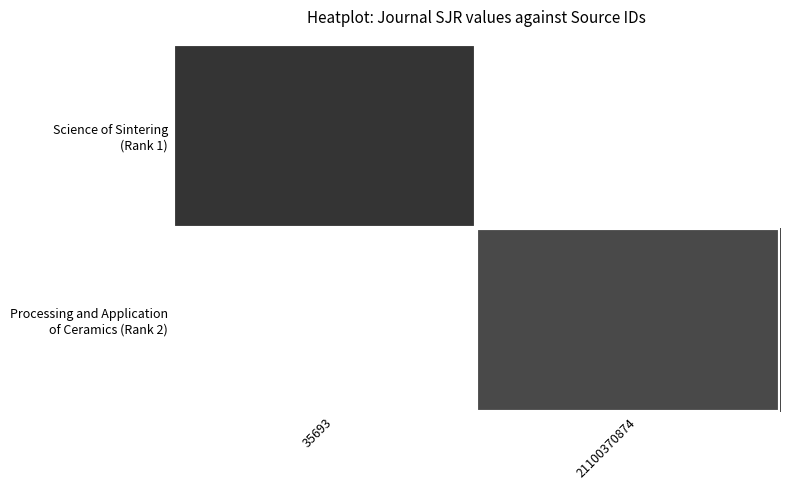

Rank the series by their average value, from highest to lowest.

Science of Sintering (Rank 1), Processing and Application of Ceramics (Rank 2)